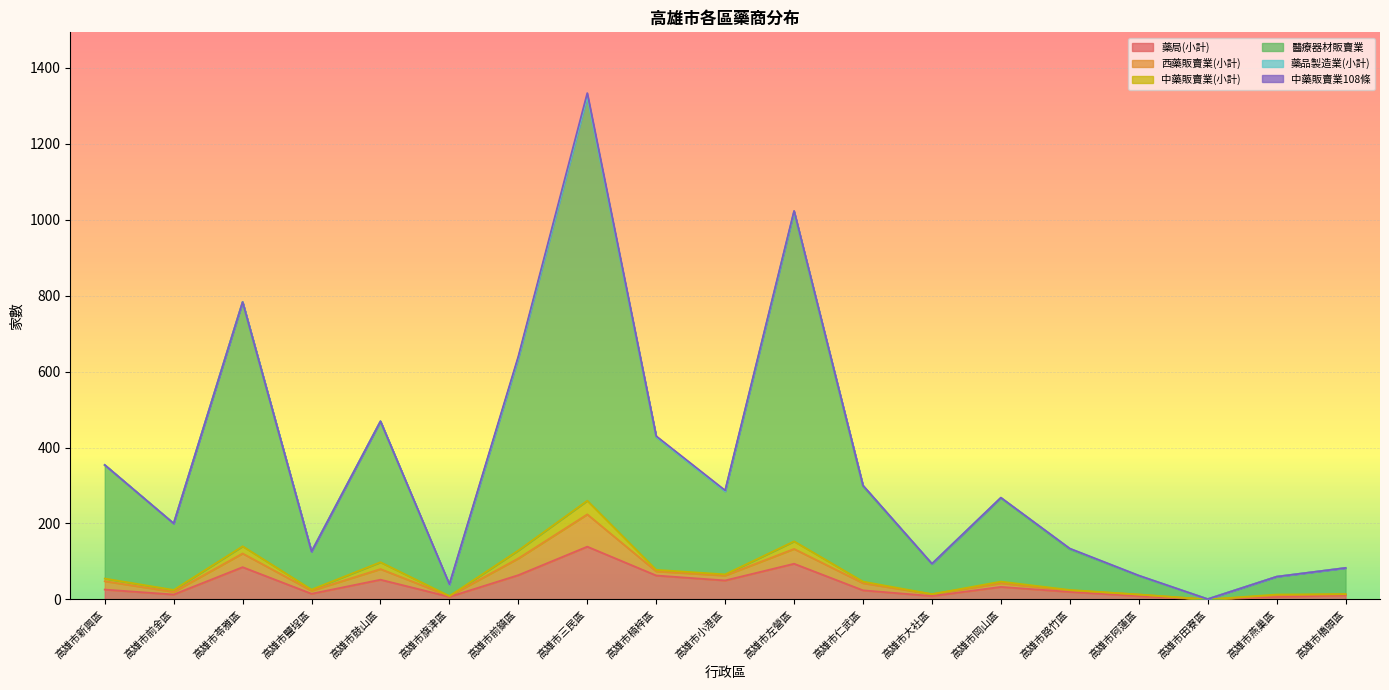

The value of 醫療器材販賣業 at 高雄市橋頭區 is 27. True or false?

False